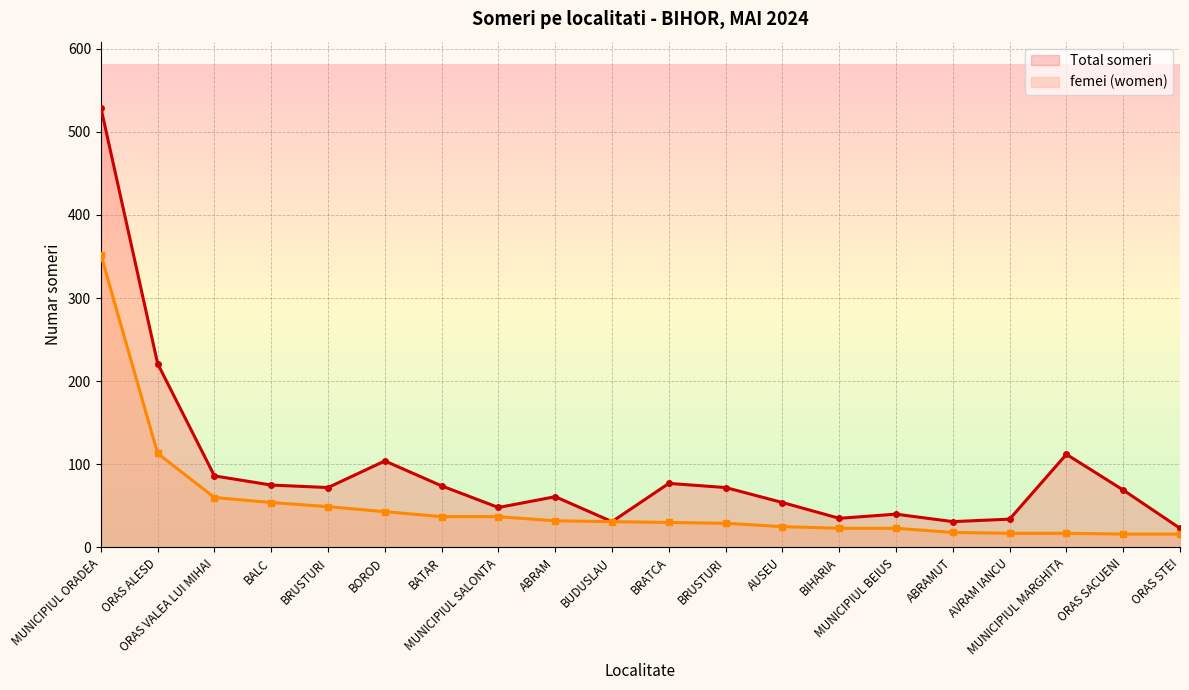

Where is femei (women) nearest to the value 184?

ORAS ALESD